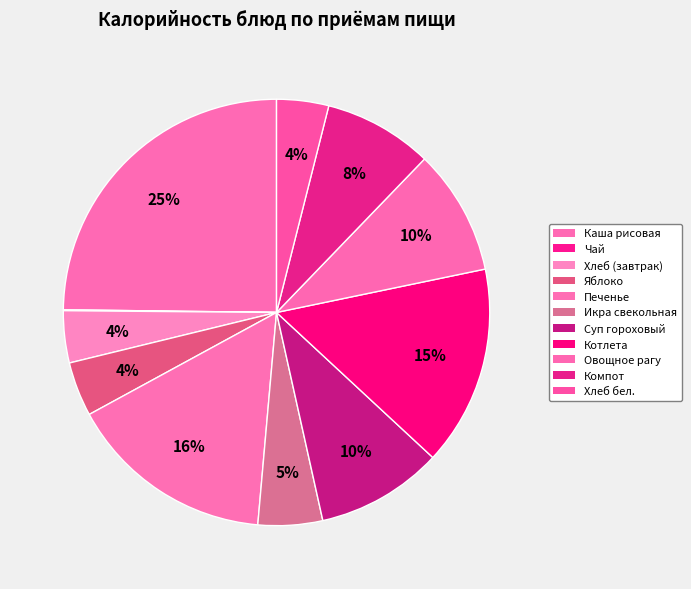

To the nearest percent, what portion does Яблоко represent?

4%